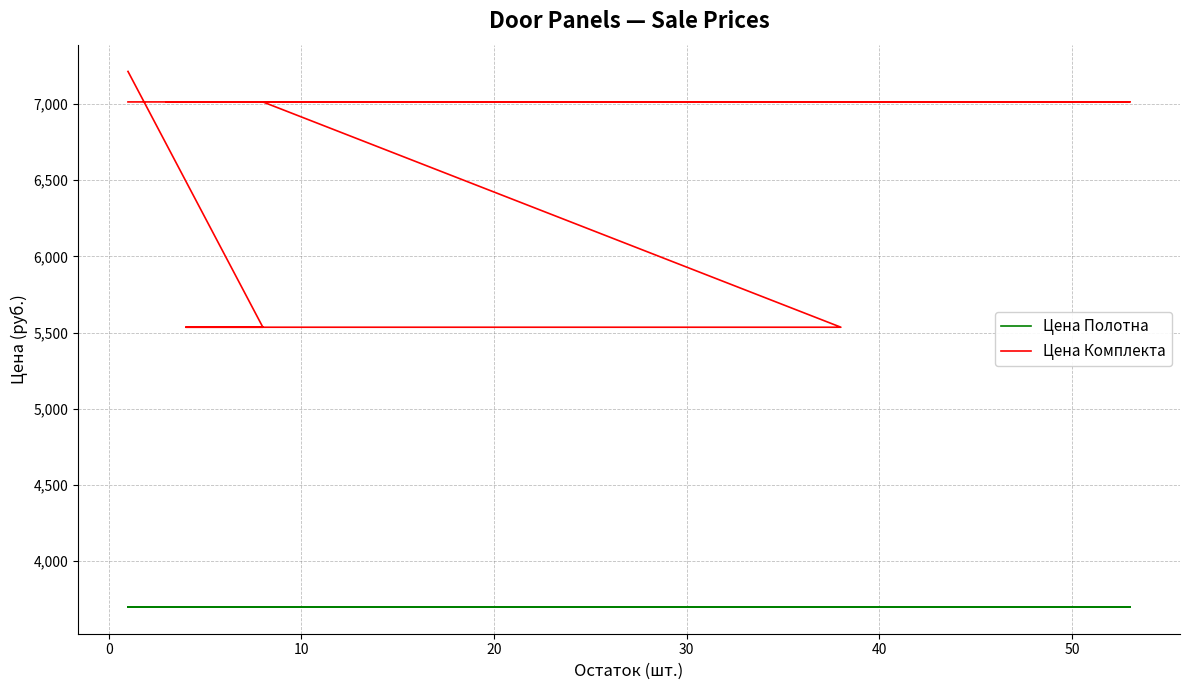

True or false: Цена Комплекта and Цена Полотна cross at least once.

False